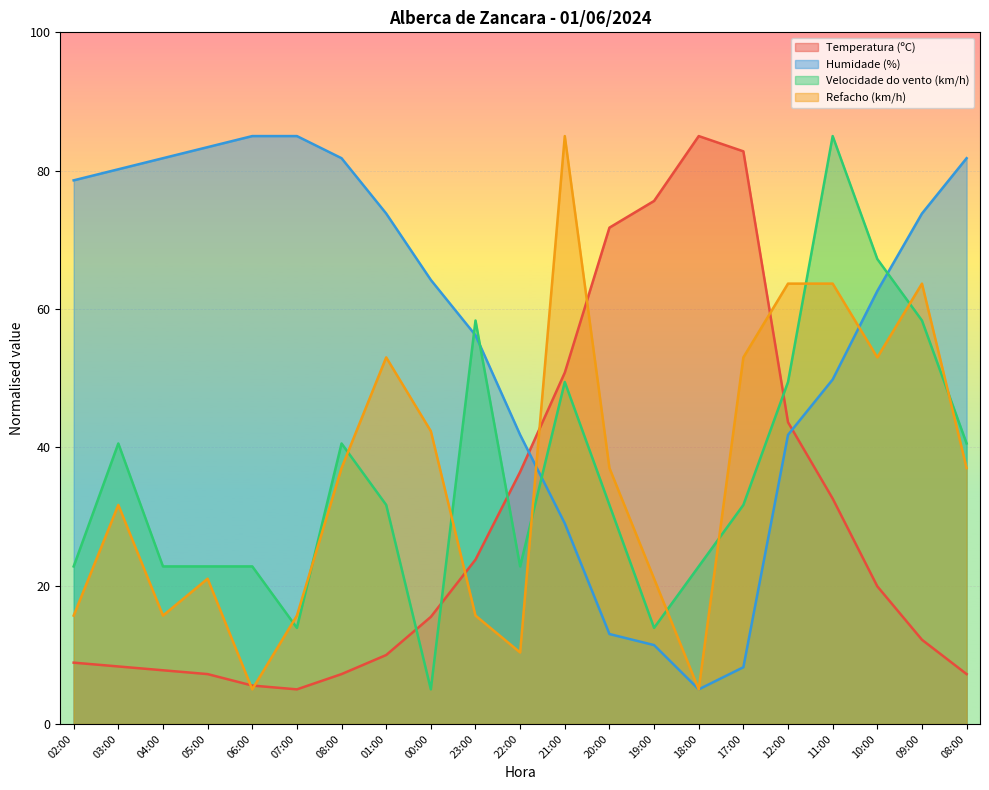

What is the highest value of the Humidade (%) series?

85.0